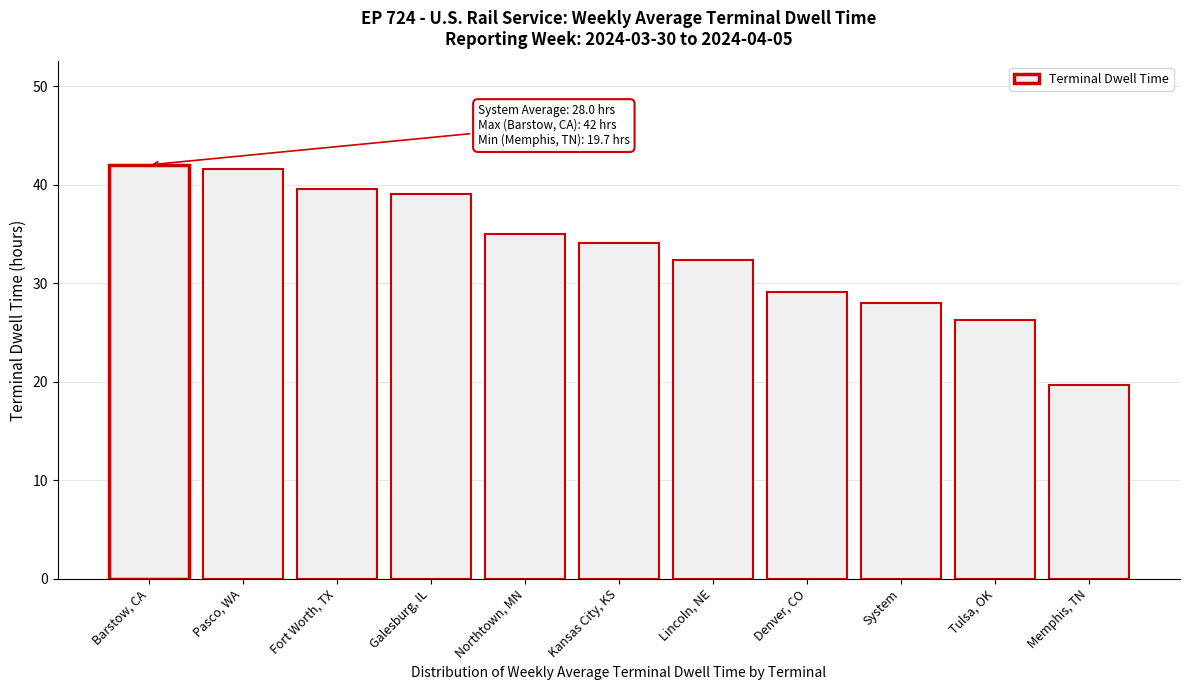

Reading left to right, list all the values displayed in this chart.

42.0	41.6	39.6	39.0	35.0	34.1	32.3	29.1	28.0	26.3	19.7